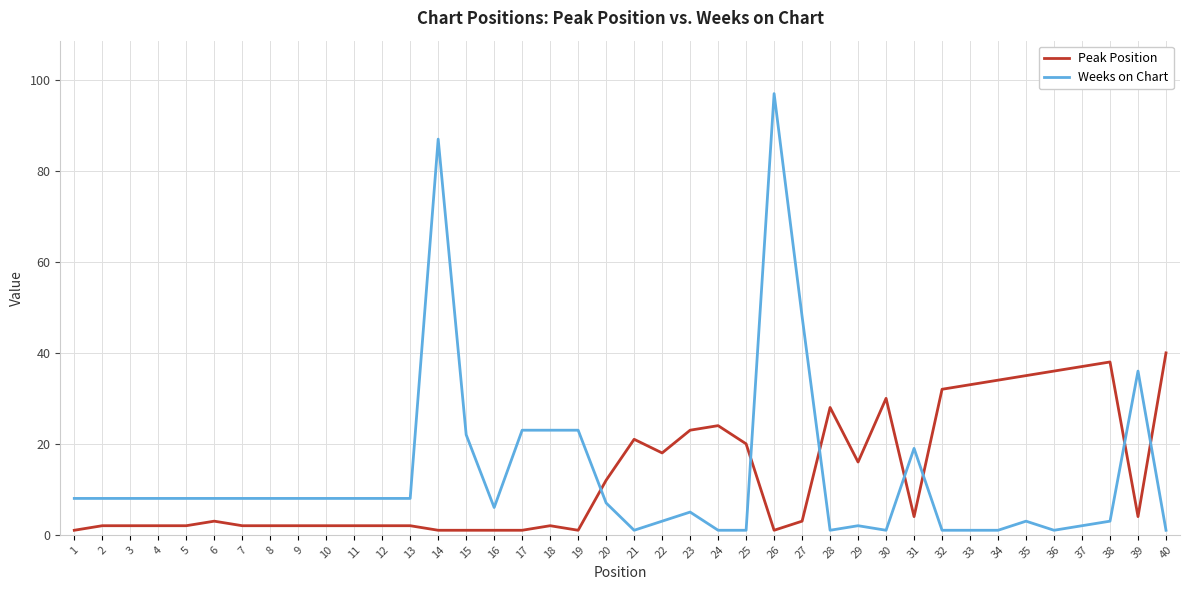

Rank the series at 29 from highest to lowest value.

Peak Position, Weeks on Chart